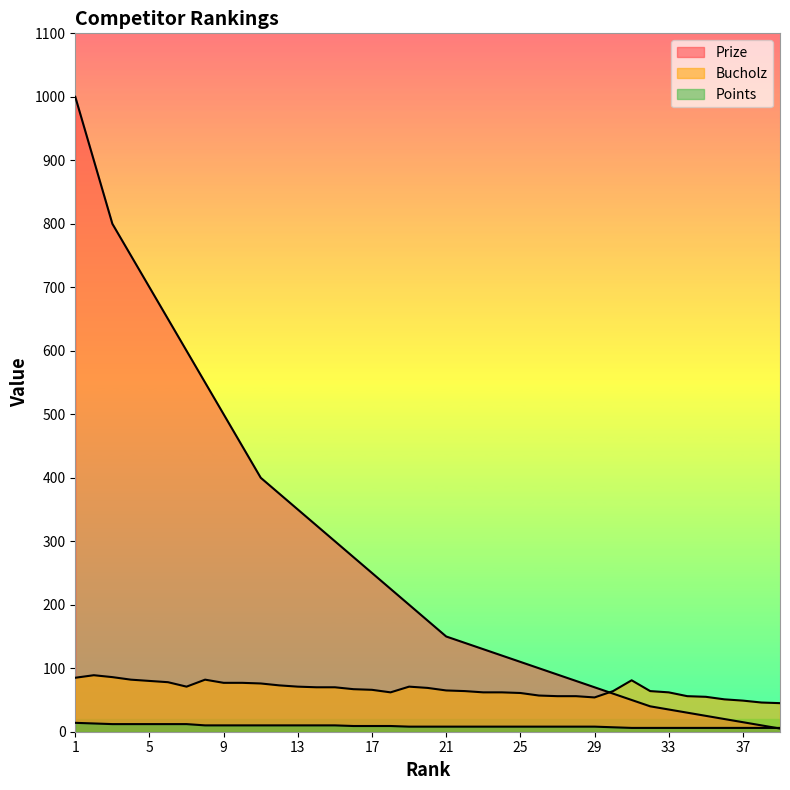

True or false: Bucholz and Points cross at least once.

False